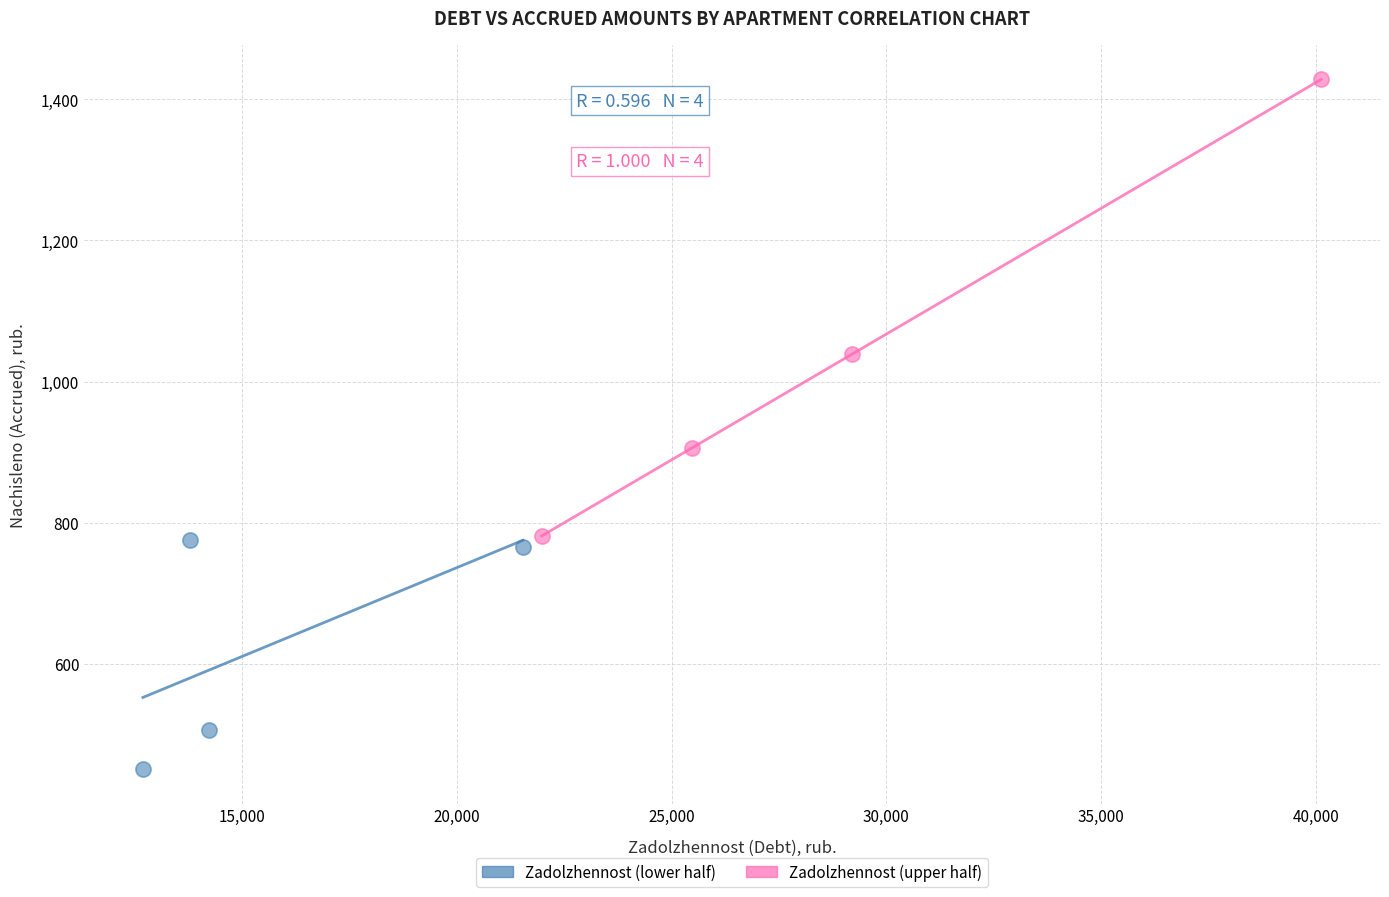

Which series reaches the maximum Y coordinate?

Zadolzhennost (upper half)